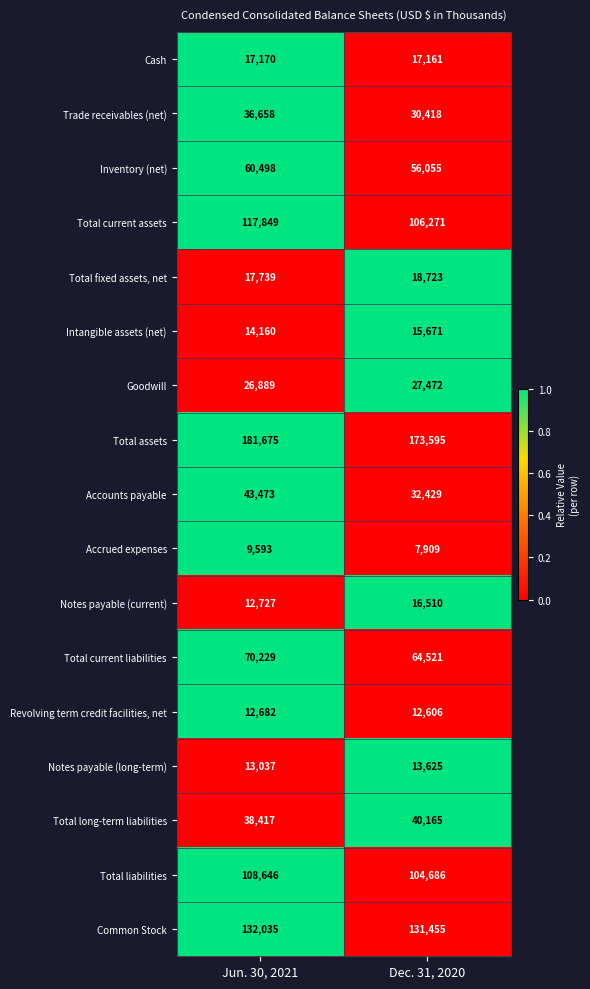

Which series has the largest total across all categories?

Total assets